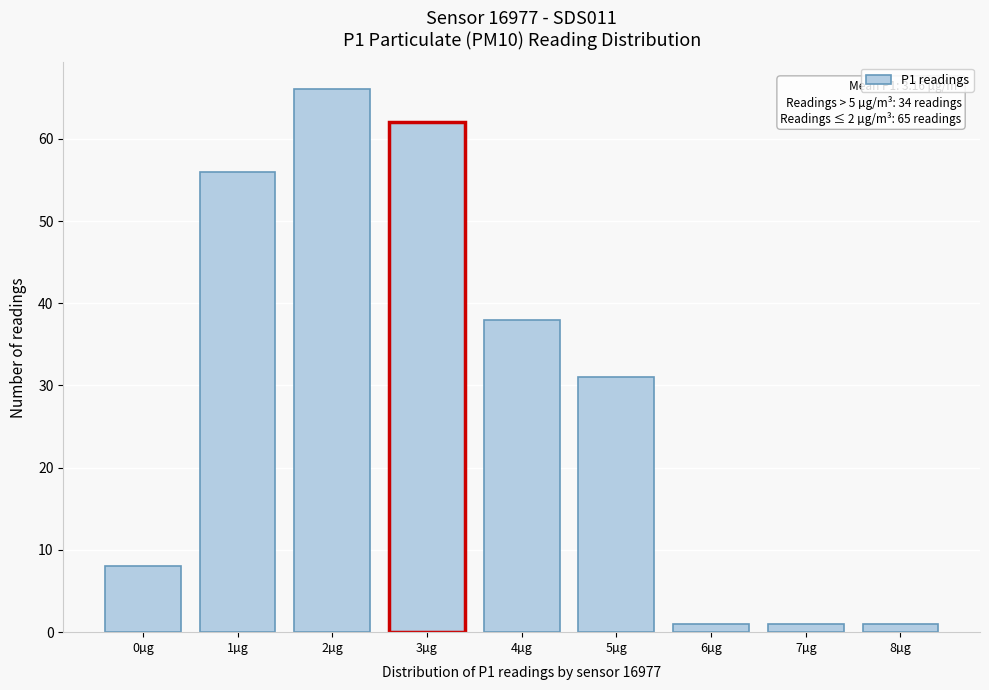

Reading left to right, transcribe all the data shown in this chart.

0µg=8	1µg=56	2µg=66	3µg=62	4µg=38	5µg=31	6µg=1	7µg=1	8µg=1